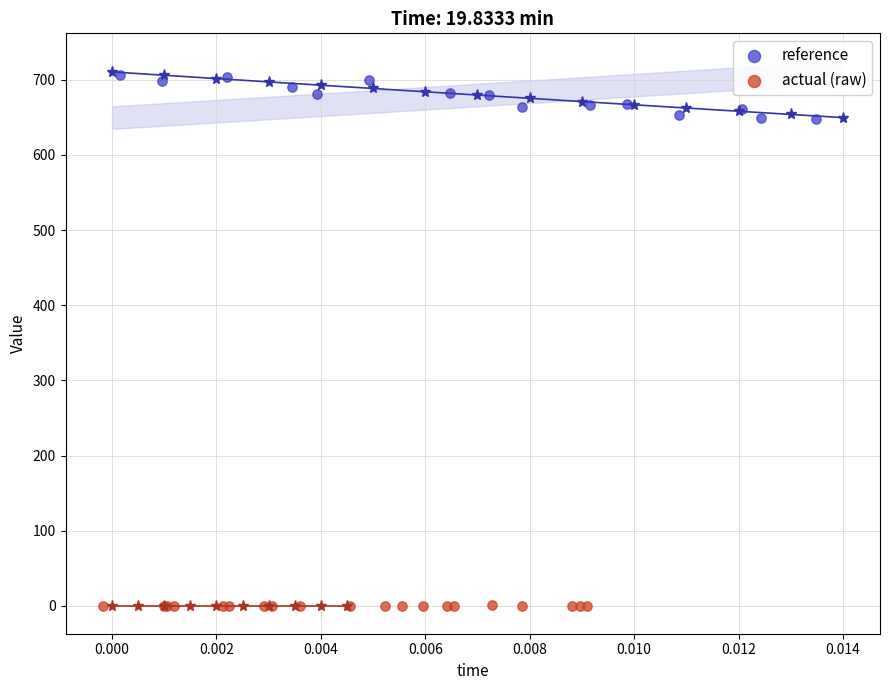

Which series contains the highest Y value?

reference